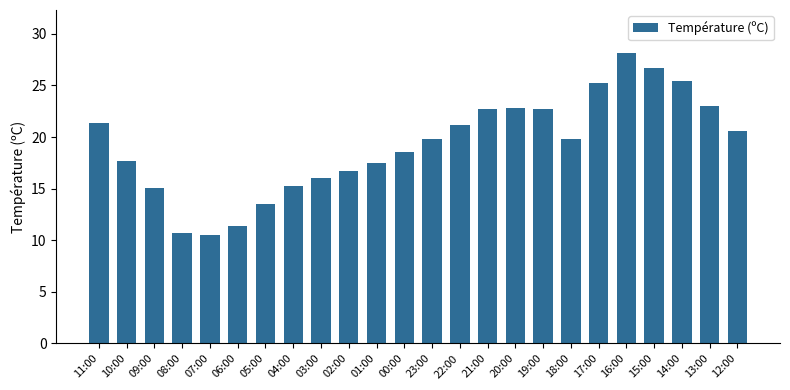

What is the minimum value shown in the chart?

10.5